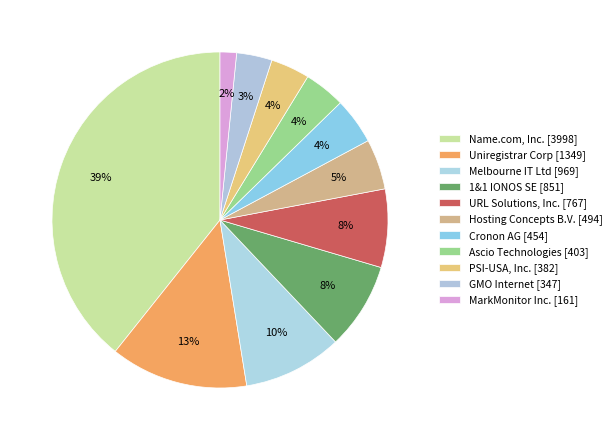

How many segments does this pie chart have?

11